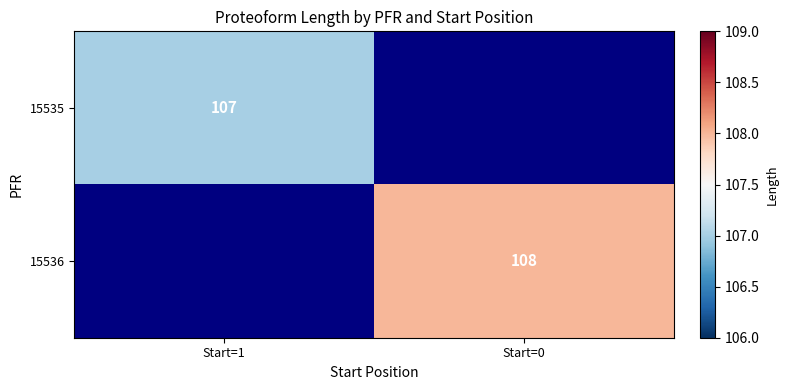

Is it true that 15536 equals 108 at Start=0?

True